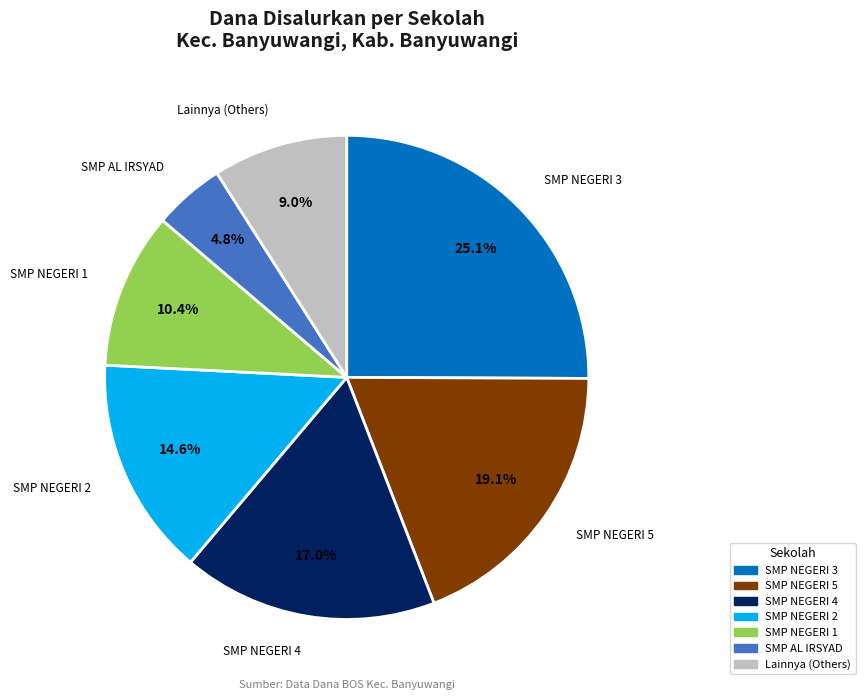

Is there any slice that represents more than half of the pie?

No